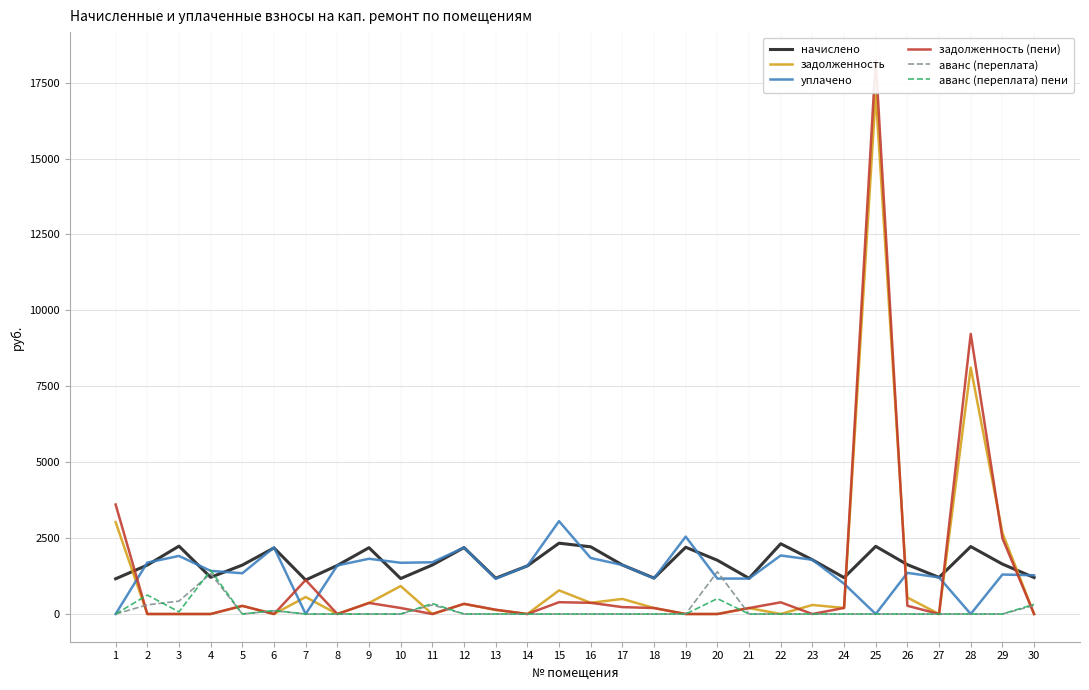

Does the chart display data point markers on the line(s)?

No